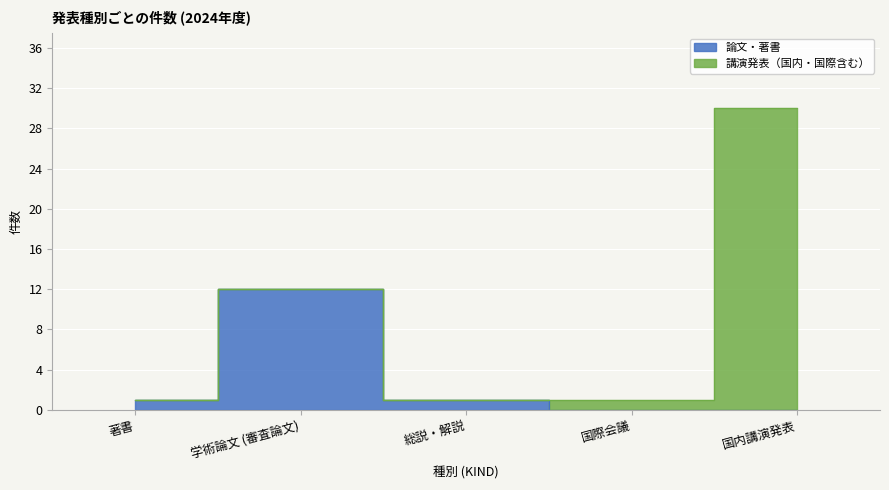

What position from the left is 総説・解説?

3